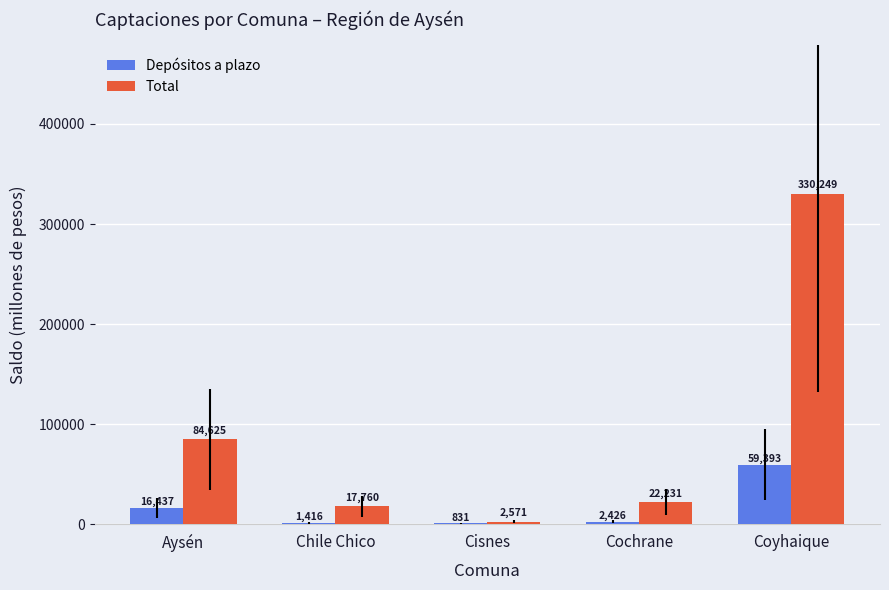

Between Chile Chico and Cisnes, which series saw the biggest shift?

Total